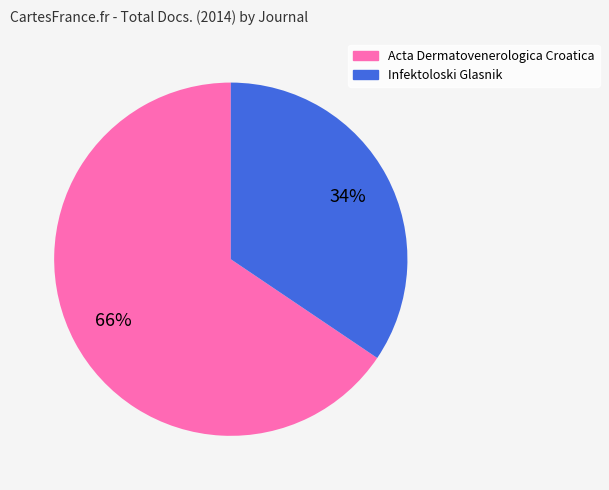

Count the number of slices in the pie.

2